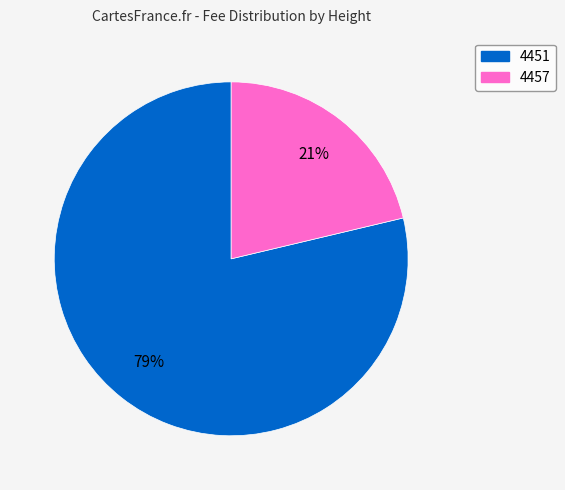

Which slice is the largest?

4451